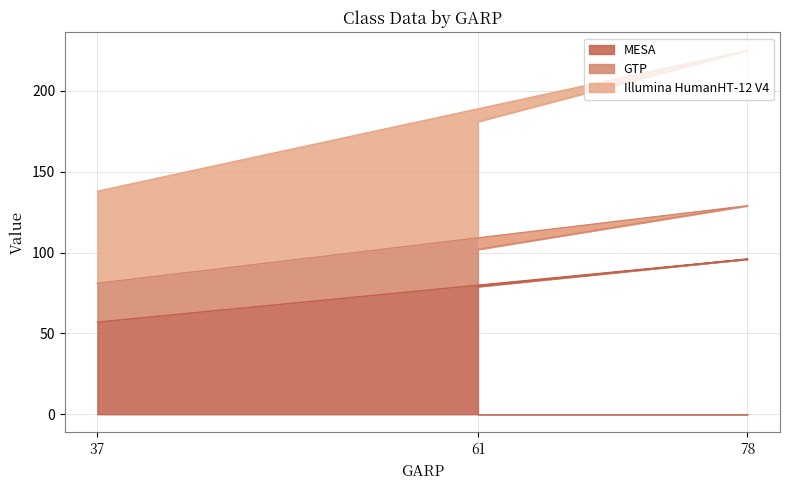

True or false: MESA has a value of 96 at 78.

True